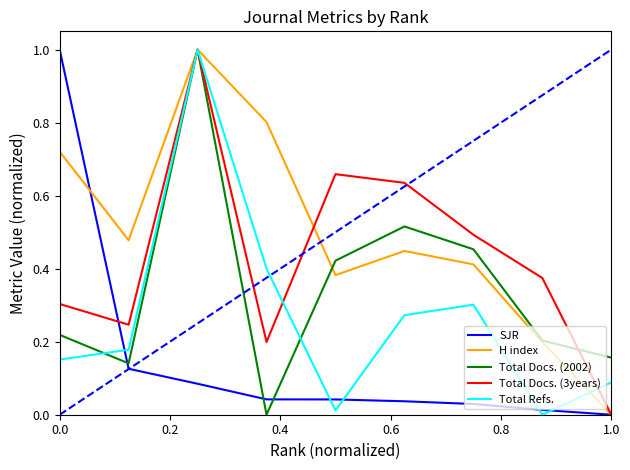

What is the maximum value shown in the chart?

1.0